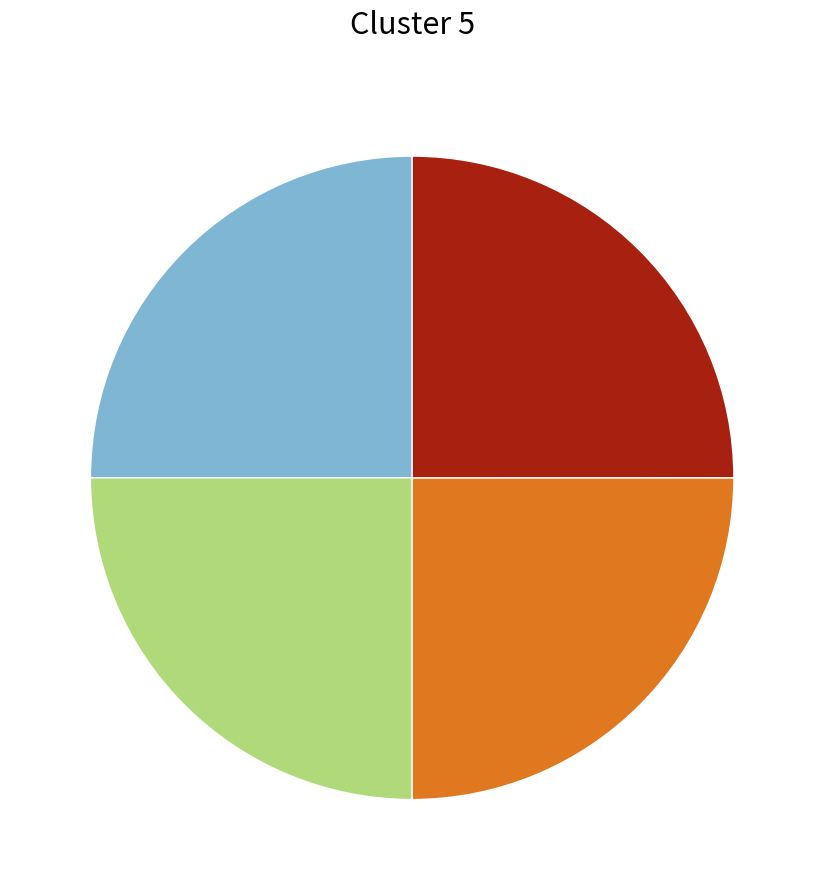

Is there any slice that represents more than half of the pie?

No